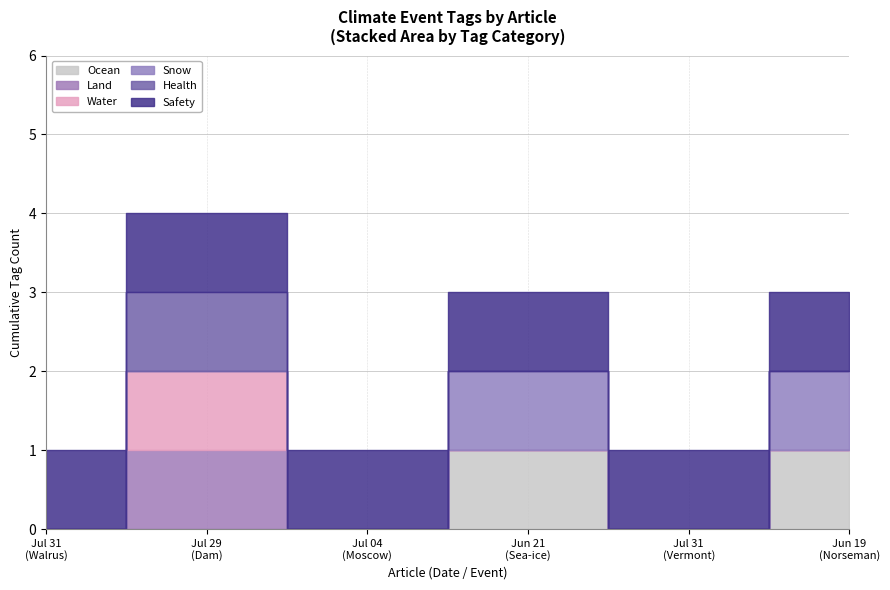

Reading left to right, transcribe all the data shown in this chart.

OCEAN: 0	0	0	1	0	1
LAND: 0	1	0	0	0	0
WATER: 0	1	0	0	0	0
SNOW: 0	0	0	1	0	1
HEALTH: 0	1	0	0	0	0
SAFETY: 1	1	1	1	1	1